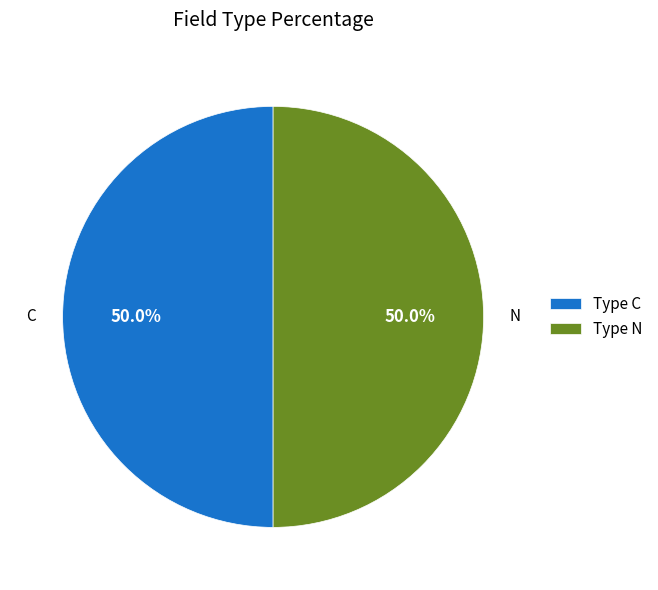

How many slices are in this pie chart?

2